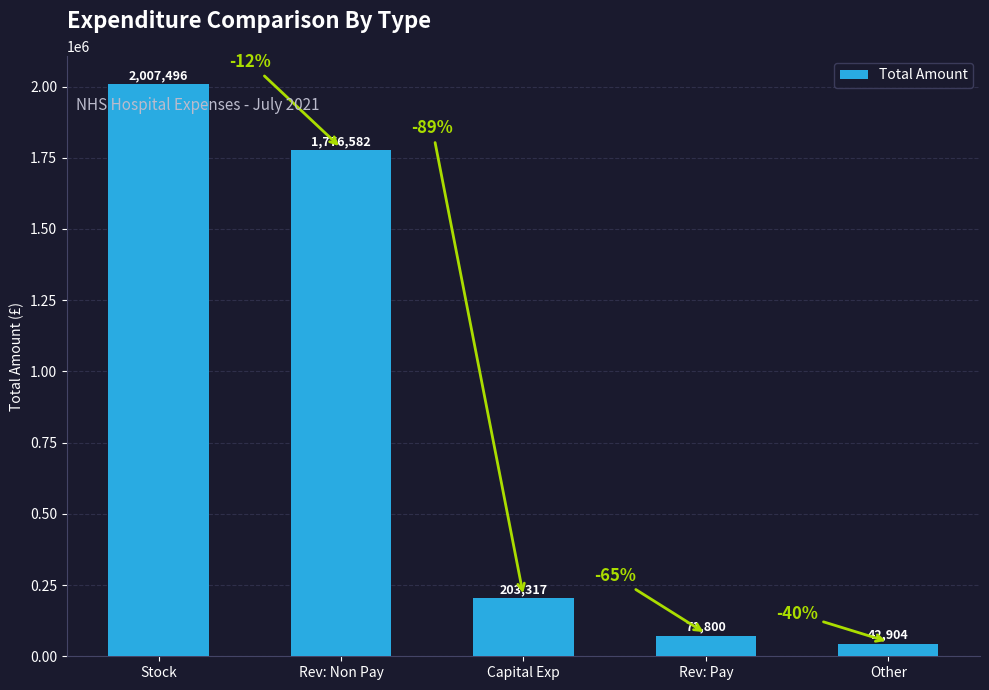

What is the difference between the values at Rev: Non Pay and Stock?

230914.0